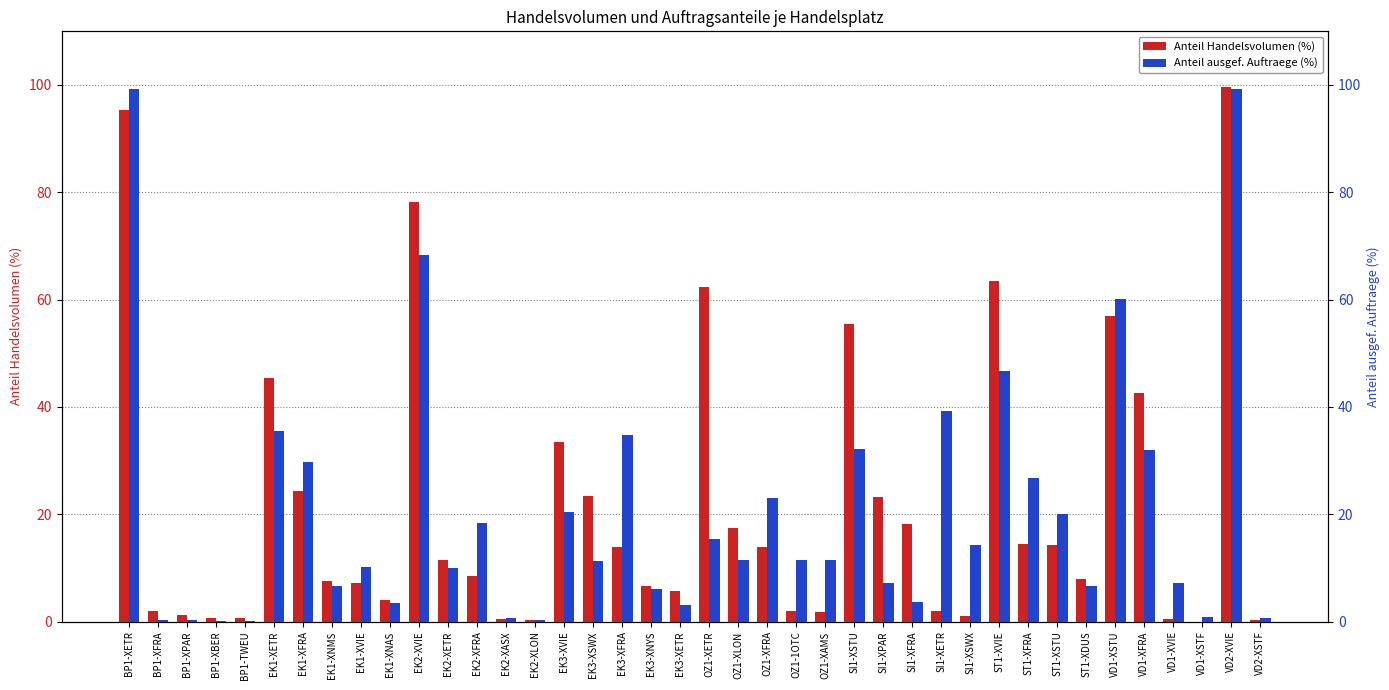

List the series in order of their peak value, highest first.

Anteil Handelsvolumen (%), Anteil ausgef. Auftraege (%)